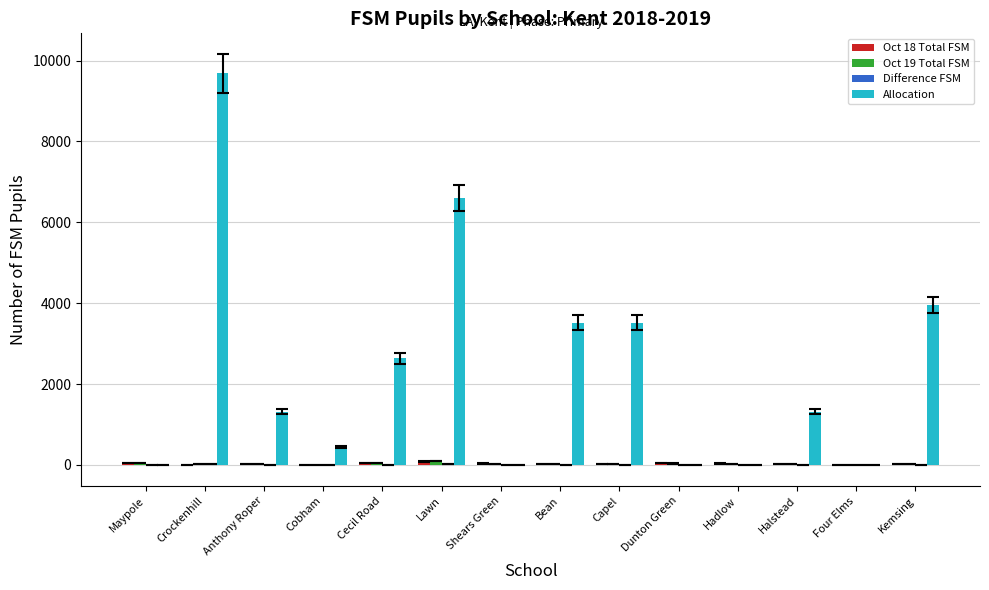

Which series has the largest range (max minus min)?

Allocation